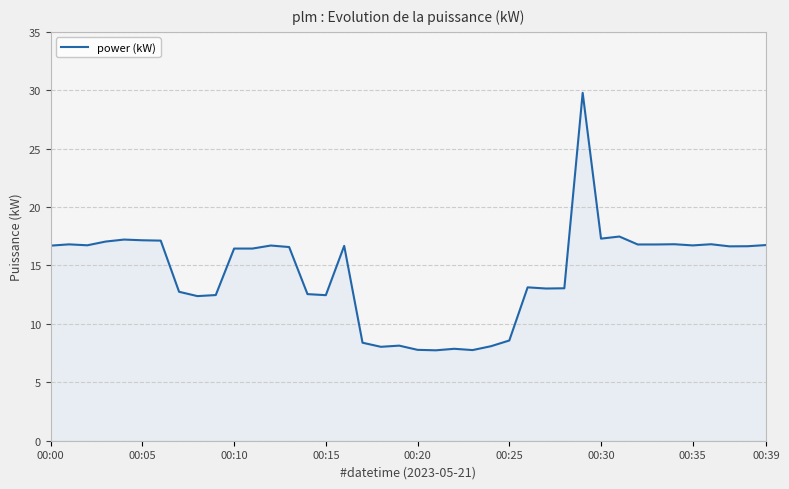

What is the greatest value displayed?

29.8